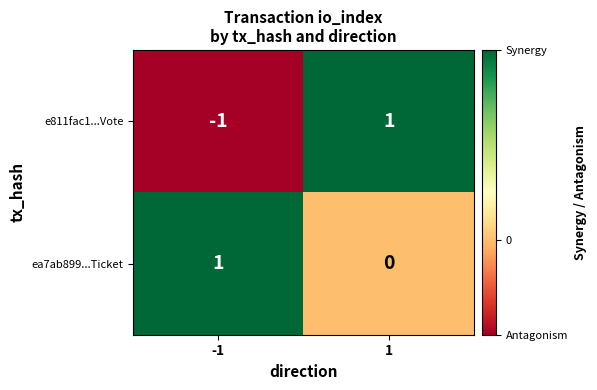

How many data points does each series have?

2